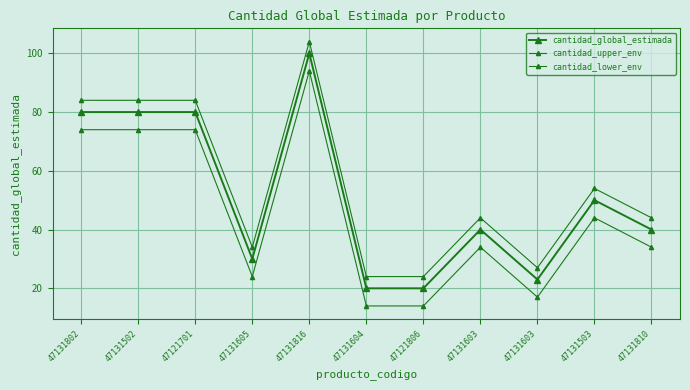

Rank the series at 47131502 from lowest to highest value.

cantidad_lower_env, cantidad_global_estimada, cantidad_upper_env